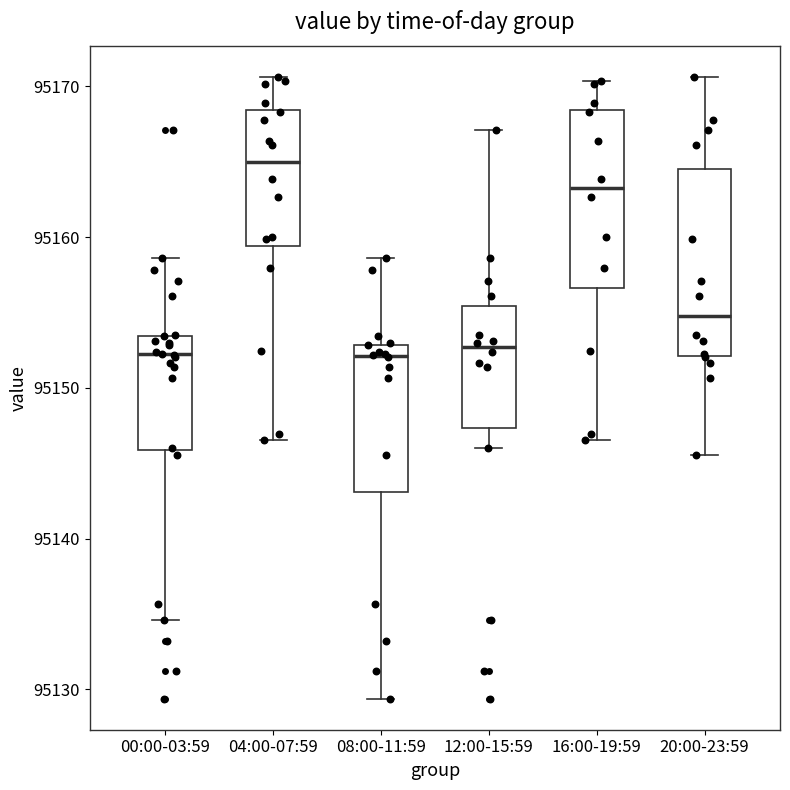

Where is the lower edge of the box for 20:00-23:59 on the y-axis? The values are not printed on the chart, so give them approximately, as read against the axis.

95152